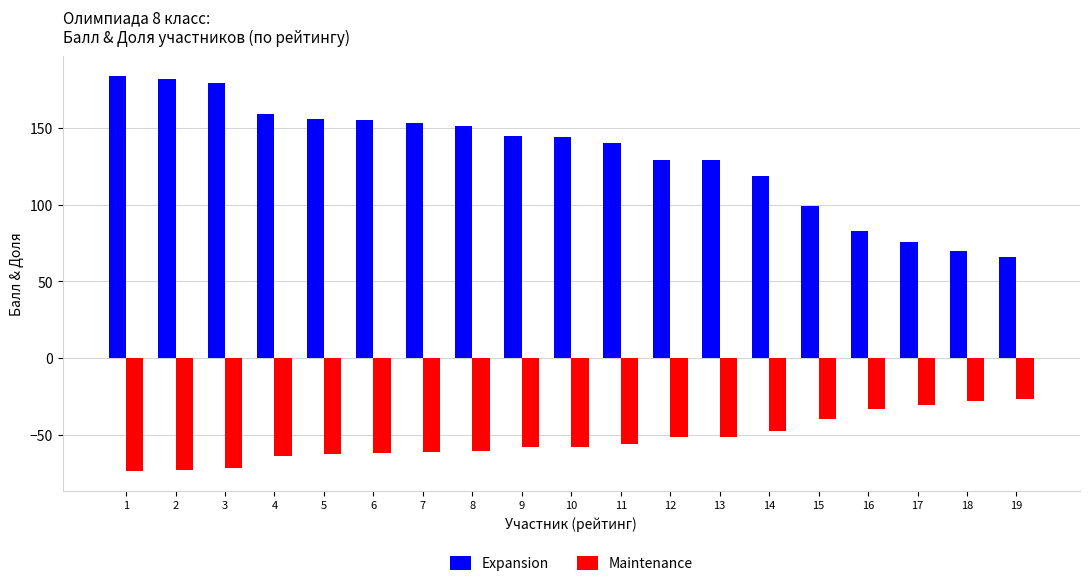

What is the difference between the highest and lowest values at 16?

116.2